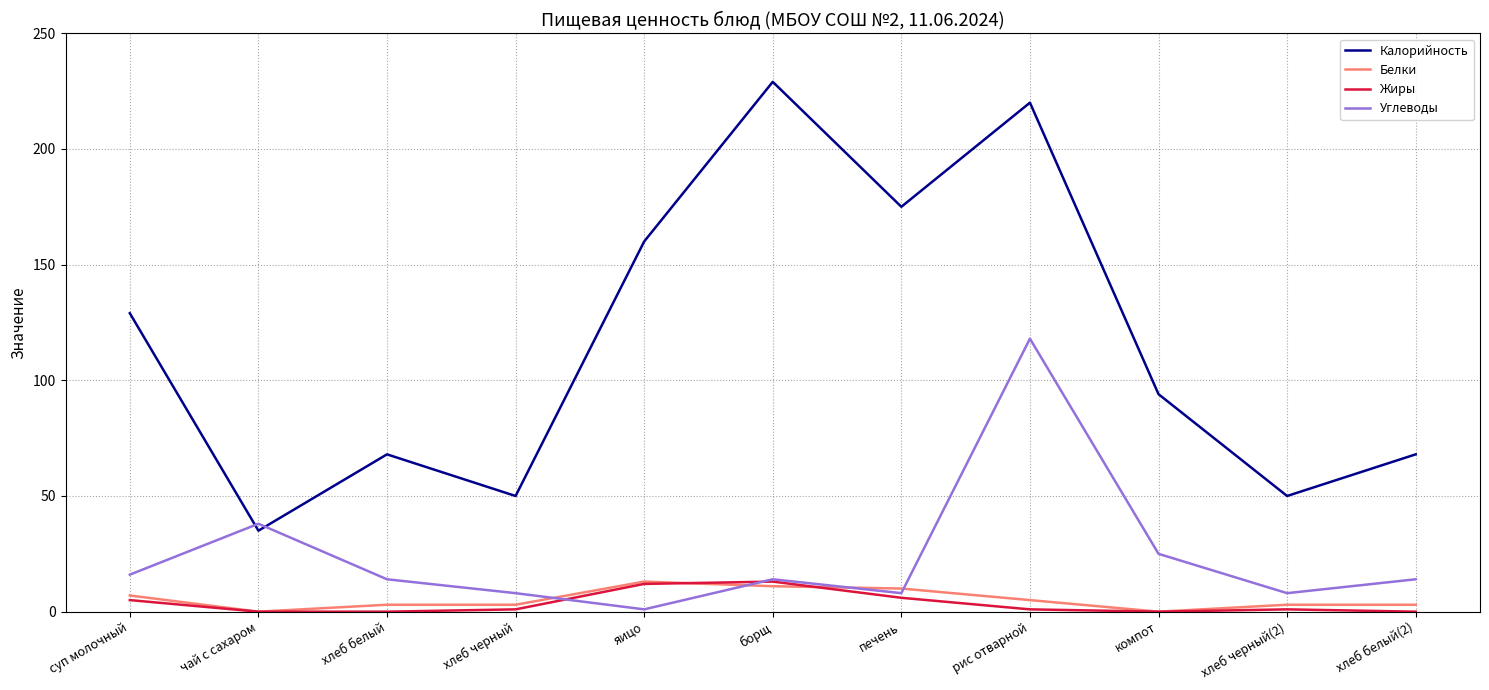

Which series has the widest spread of values?

Калорийность